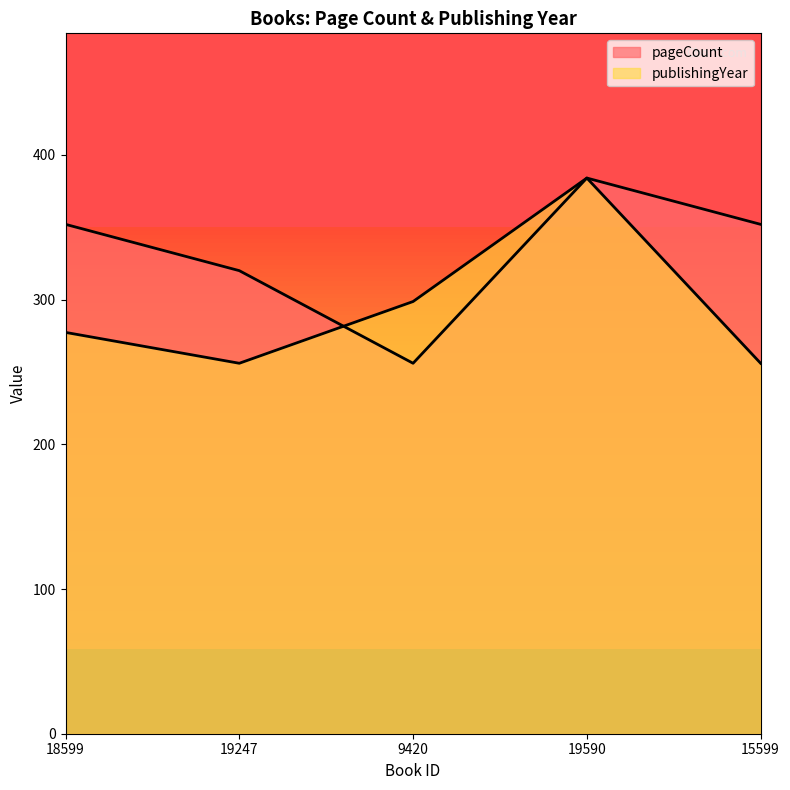

True or false: publishingYear and pageCount cross at least once.

True